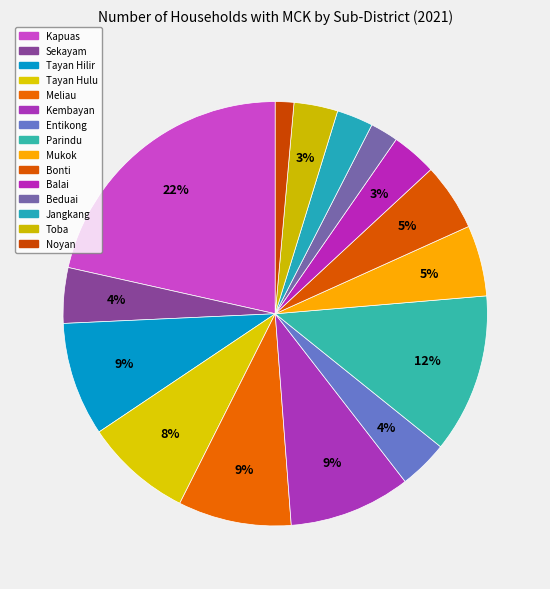

What percentage is NOT represented by Meliau?

91.4%